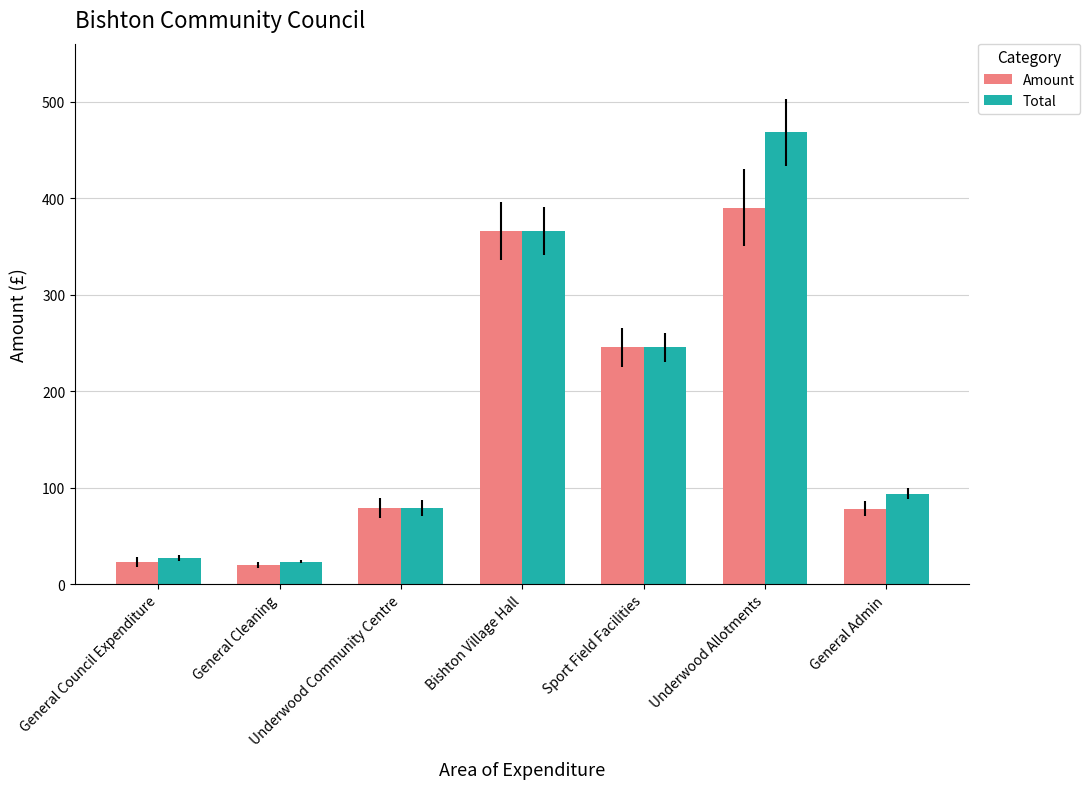

What value does the Amount series have at General Admin?

78.2